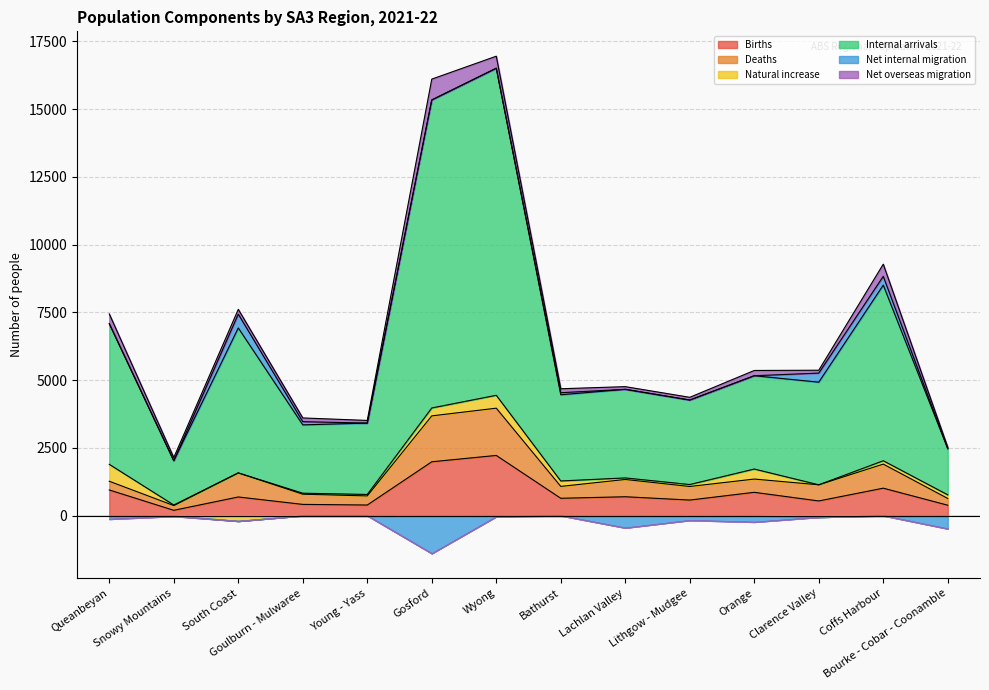

Where is the first local minimum for Internal arrivals?

Snowy Mountains